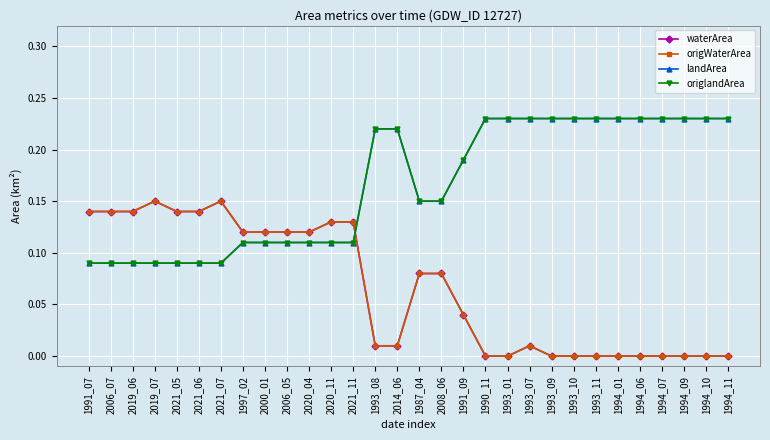

What position from the right is 1990_11?

12